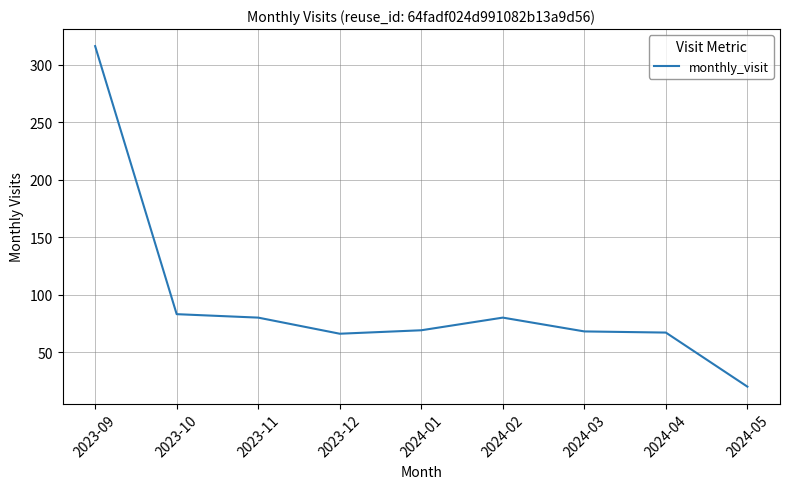

Is it true that the value at 2023-10 is 83?

True